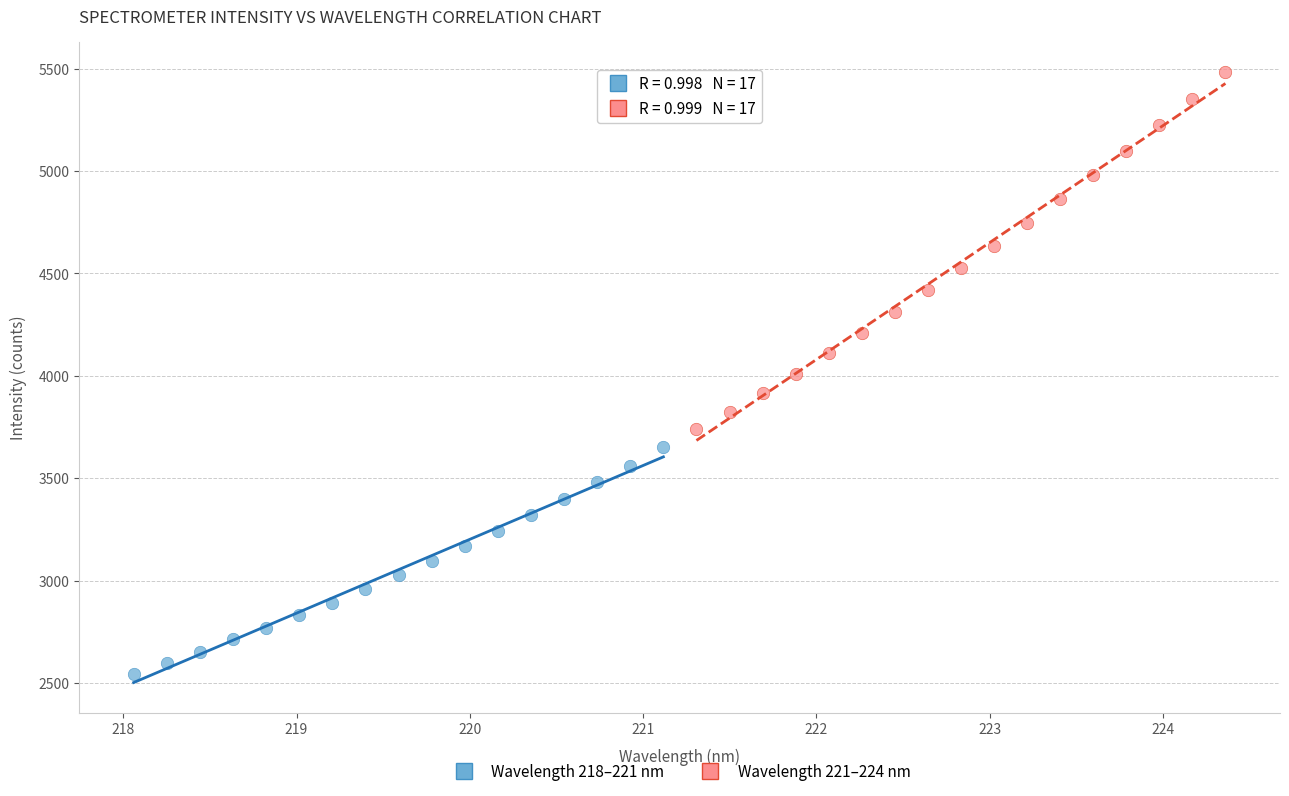

Which series contains the highest Y value?

Wavelength 221–224 nm